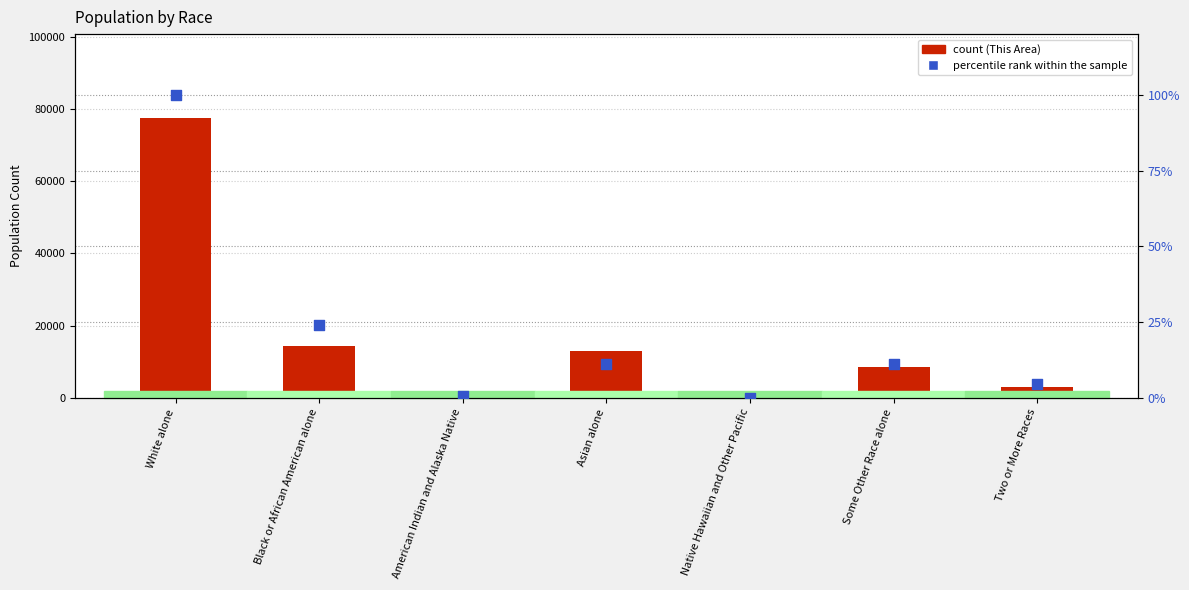

Which series has the largest total across all categories?

count